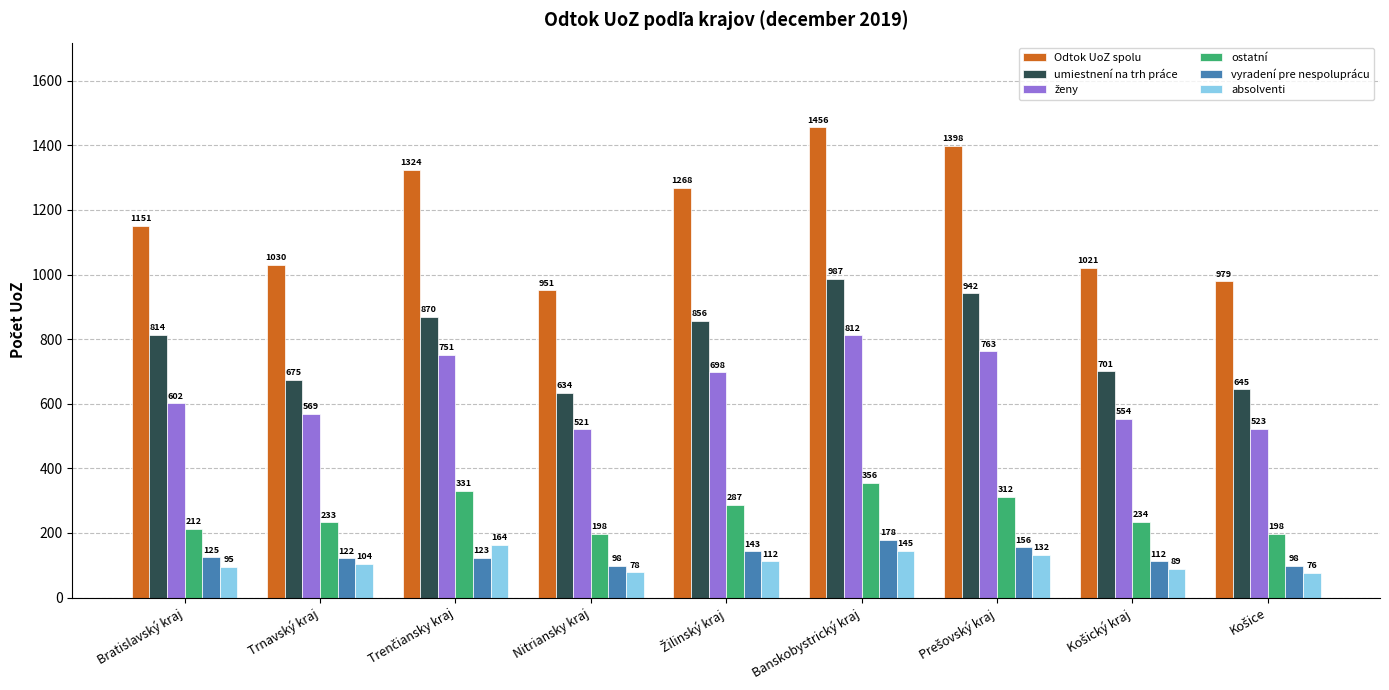

The value of absolventi at Trnavský kraj is 30. True or false?

False